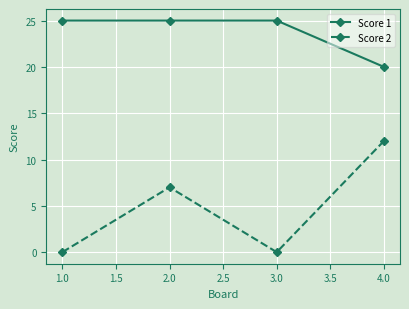

Reading left to right, extract all data points from this chart.

Score 1: 25	25	25	20
Score 2: 0	7	0	12